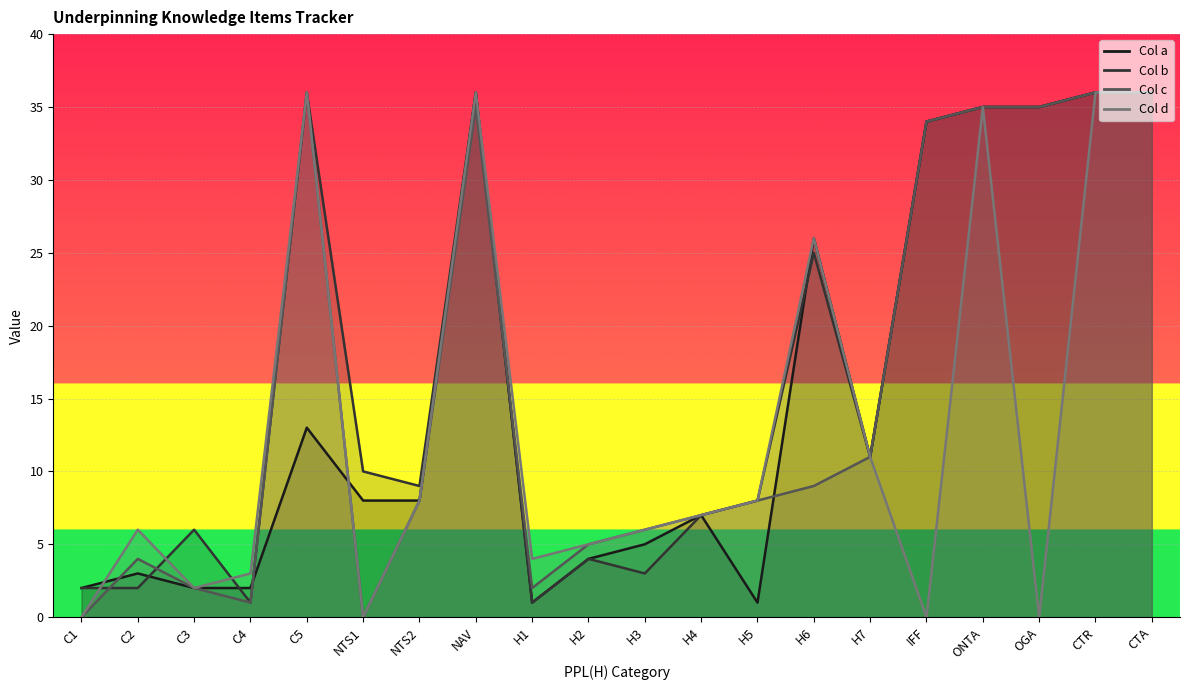

How many data points does each series have?

20